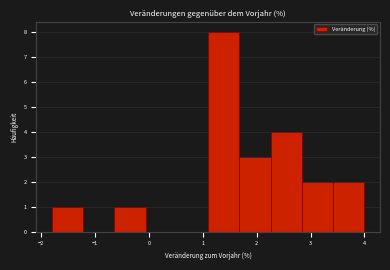

Reading left to right, transcribe this chart: for each bar, give the range it covers on the x-axis and its height. Neither the bar edges nor the heights are printed on the chart, so give them approximately, as read against the axes.

-1.80 to -1.22: 1
-1.22 to -0.64: 0
-0.64 to -0.06: 1
-0.06 to 0.52: 0
0.52 to 1.10: 0
1.10 to 1.68: 8
1.68 to 2.26: 3
2.26 to 2.84: 4
2.84 to 3.42: 2
3.42 to 4.00: 2